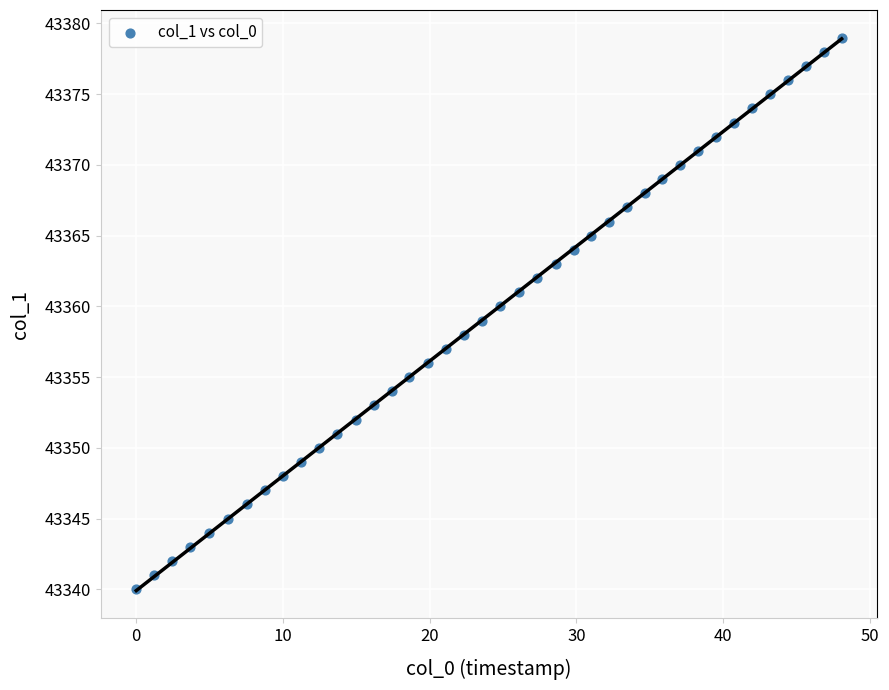

What is the range of Y values (max minus min)?

39